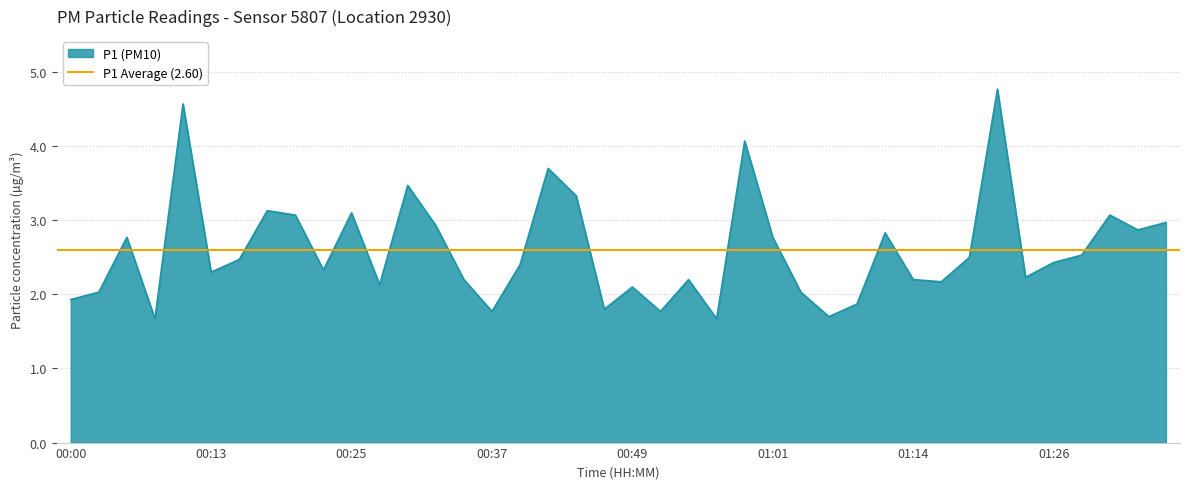

How many values are below 2?

8